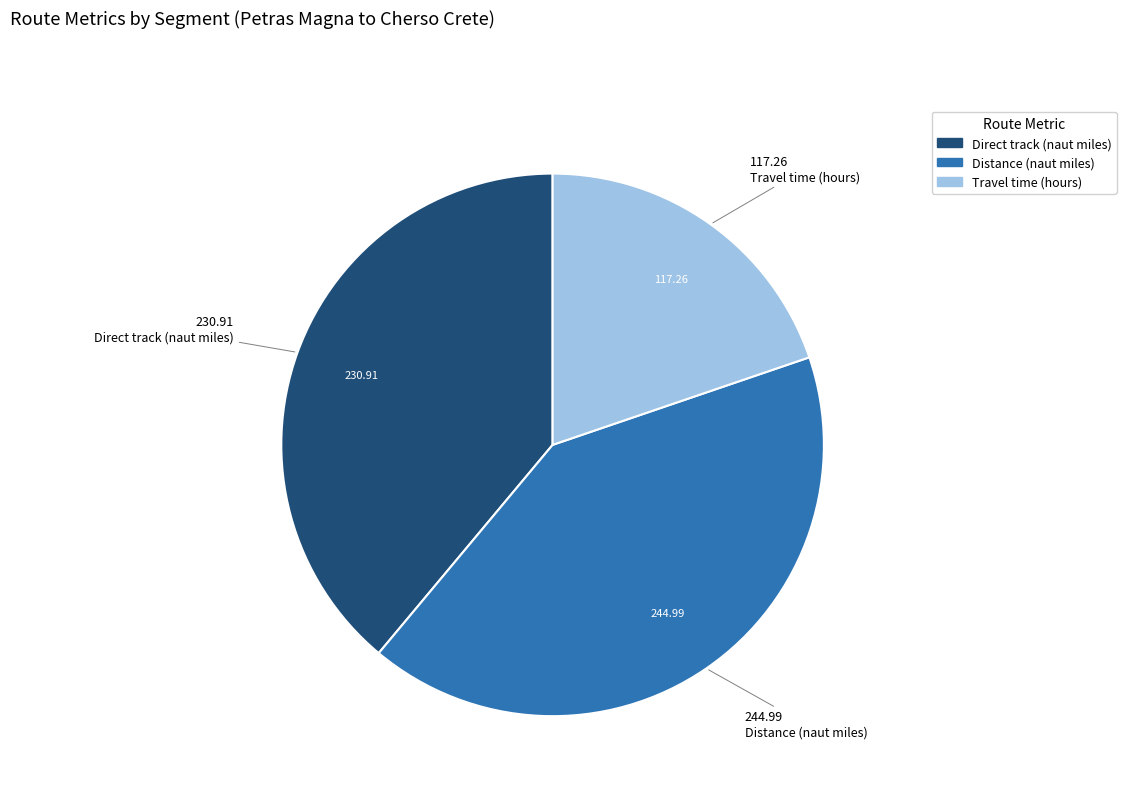

Rank the categories by value from lowest to highest.

Travel time (hours), Direct track (naut miles), Distance (naut miles)